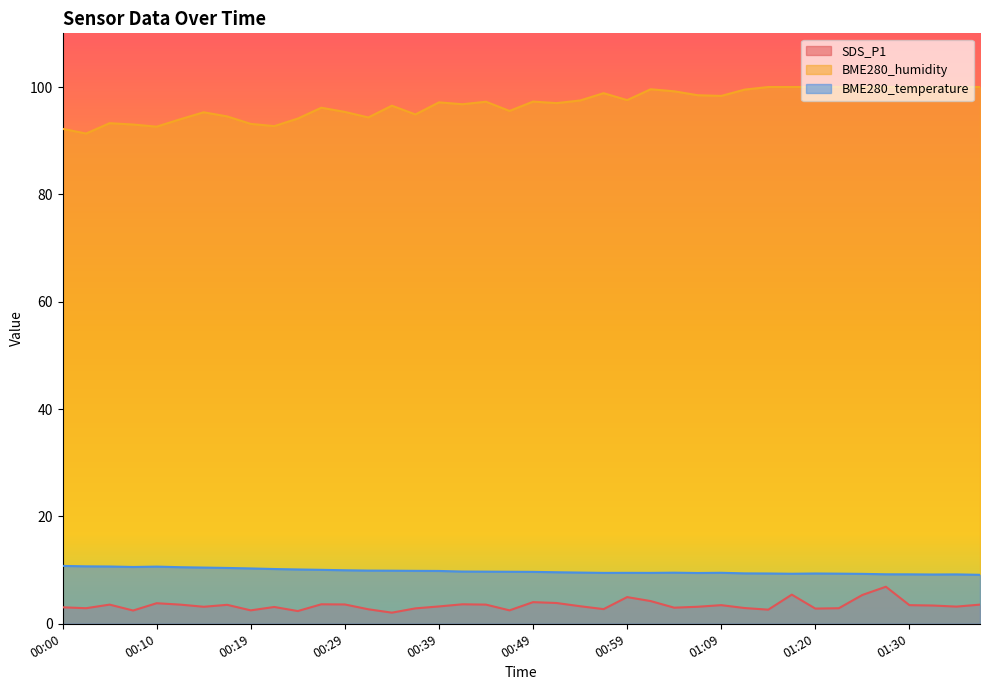

The value of BME280_temperature at 01:11 is 2.9. True or false?

False